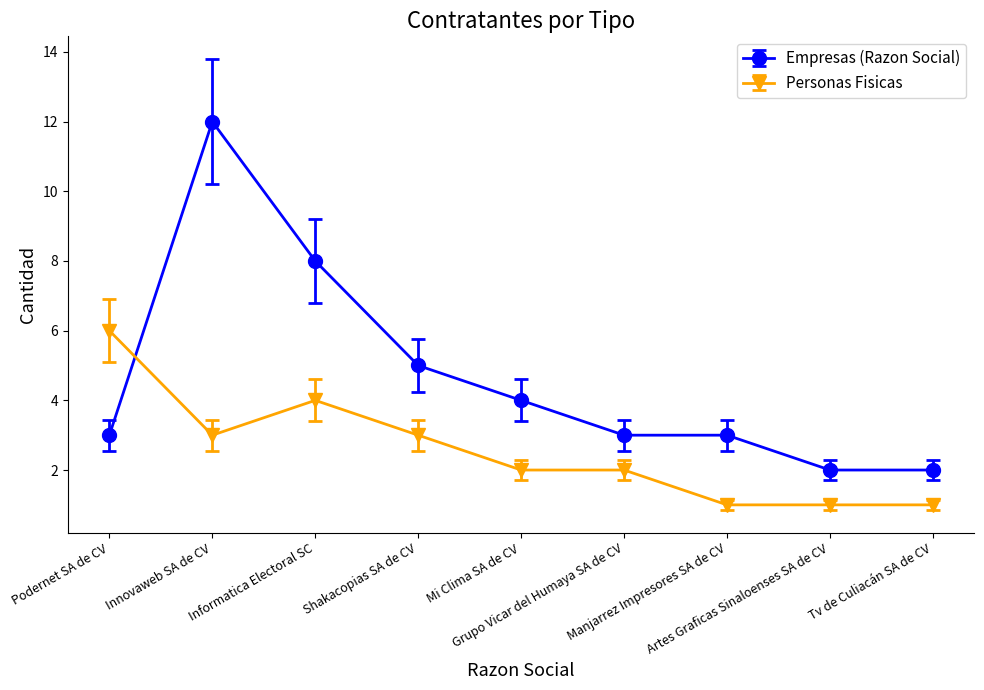

What is the difference between the Personas Fisicas values at Mi Clima SA de CV and Manjarrez Impresores SA de CV?

1